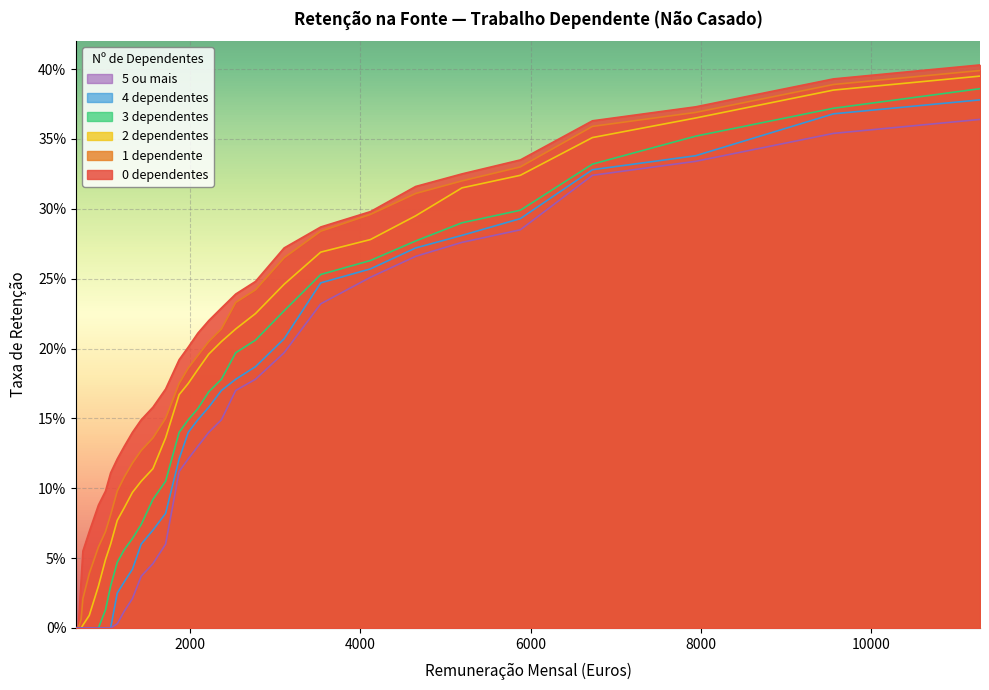

What is the difference between the 1 dependente values at 686 and 4650?

0.3